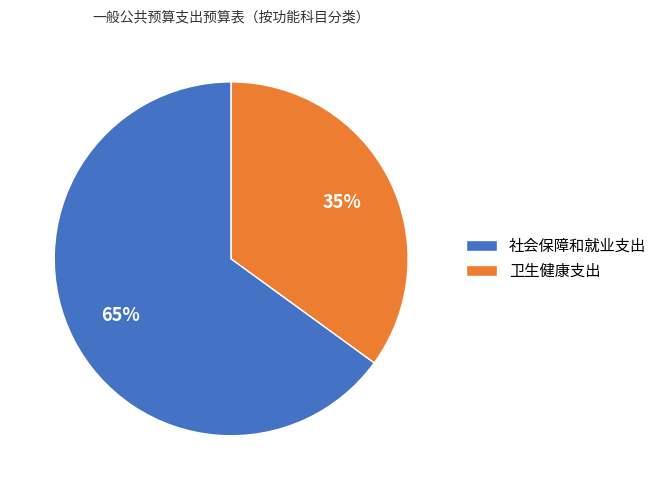

Is it true that 社会保障和就业支出 is 51% of the pie?

False